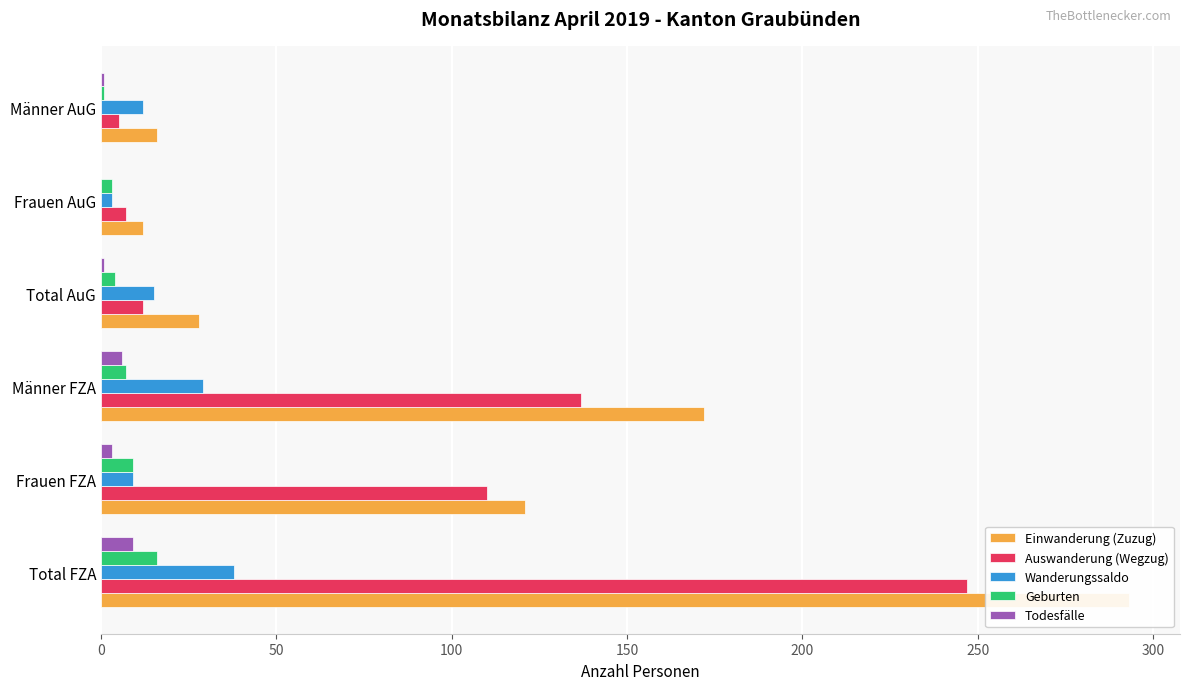

What are all the series names shown in the legend?

Einwanderung (Zuzug), Auswanderung (Wegzug), Wanderungssaldo, Geburten, Todesfälle